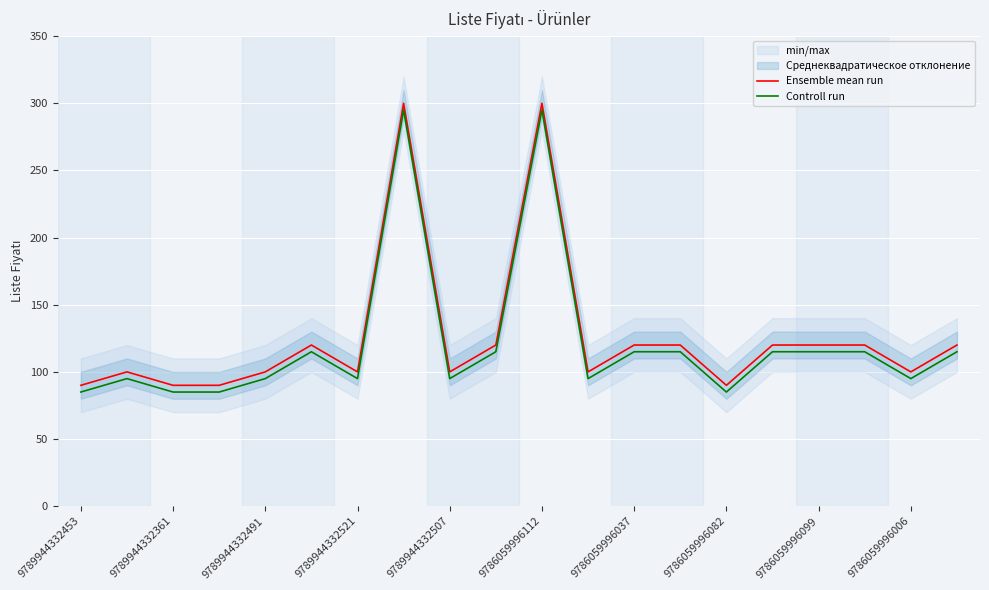

What is the value of the Controll run point at the 14th from the left?

115